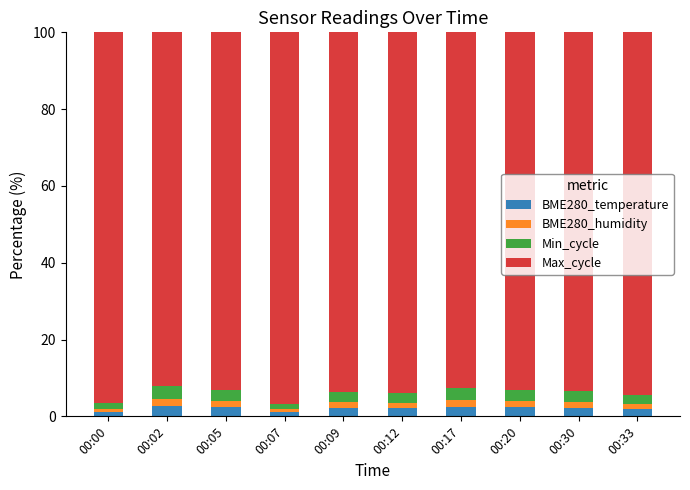

Is it true that BME280_temperature equals 1.1 at 00:00?

True